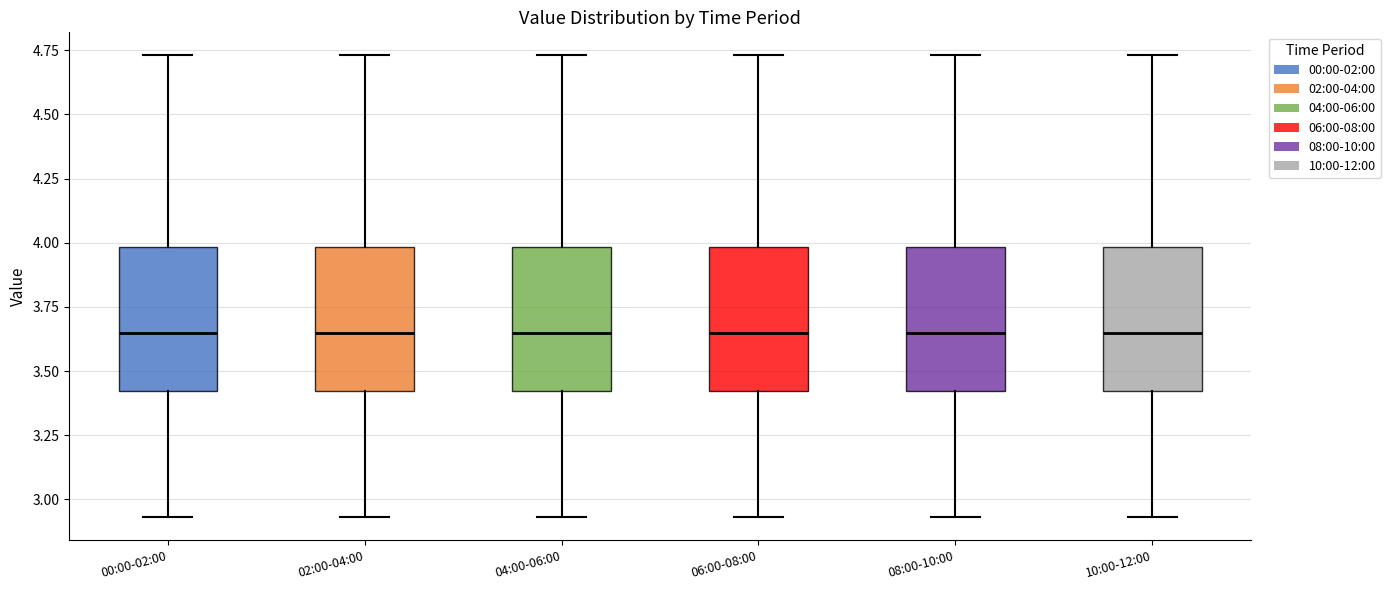

Reading left to right, read every box against the y-axis: the position of its median line, the range the box covers, and the ends of its whiskers. The values are not printed on the chart, so give them approximately, as read against the axis.

00:00-02:00: median 3.65, box 3.40 to 4.00, whiskers 2.95 to 4.75
02:00-04:00: median 3.65, box 3.40 to 4.00, whiskers 2.95 to 4.75
04:00-06:00: median 3.65, box 3.40 to 4.00, whiskers 2.95 to 4.75
06:00-08:00: median 3.65, box 3.40 to 4.00, whiskers 2.95 to 4.75
08:00-10:00: median 3.65, box 3.40 to 4.00, whiskers 2.95 to 4.75
10:00-12:00: median 3.65, box 3.40 to 4.00, whiskers 2.95 to 4.75